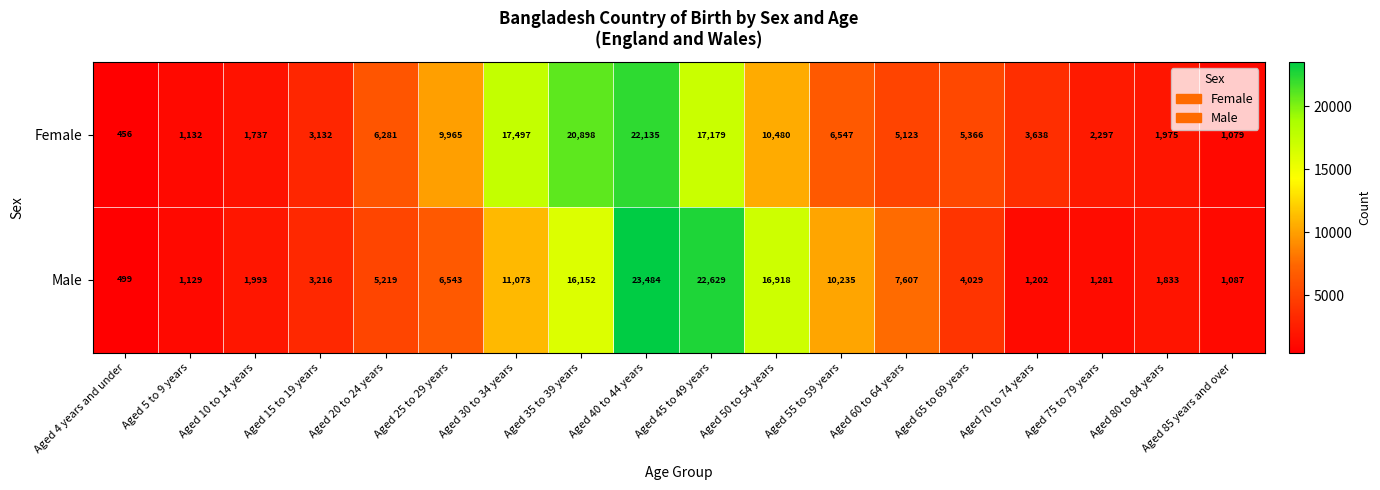

The value of Male at Aged 10 to 14 years is 2962. True or false?

False